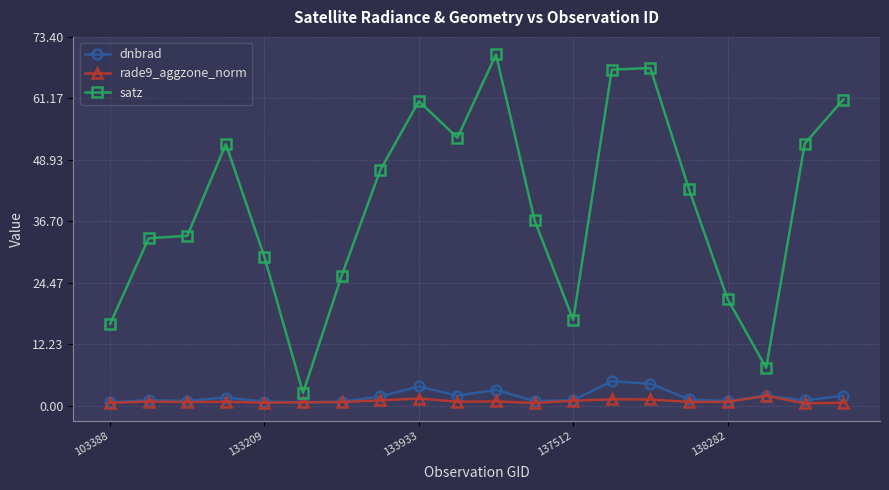

True or false: rade9_aggzone_norm and satz cross at least once.

False